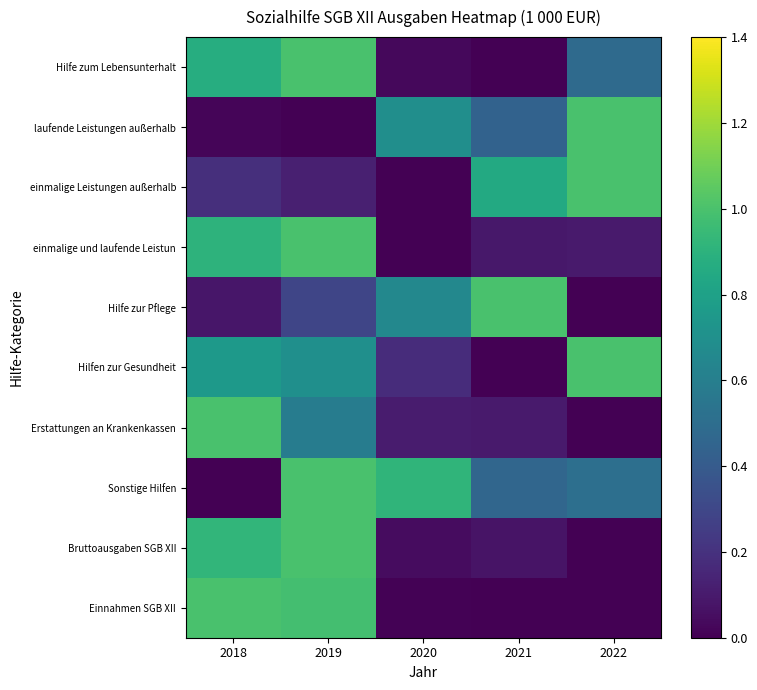

Which category has the lowest value across all series?

2021